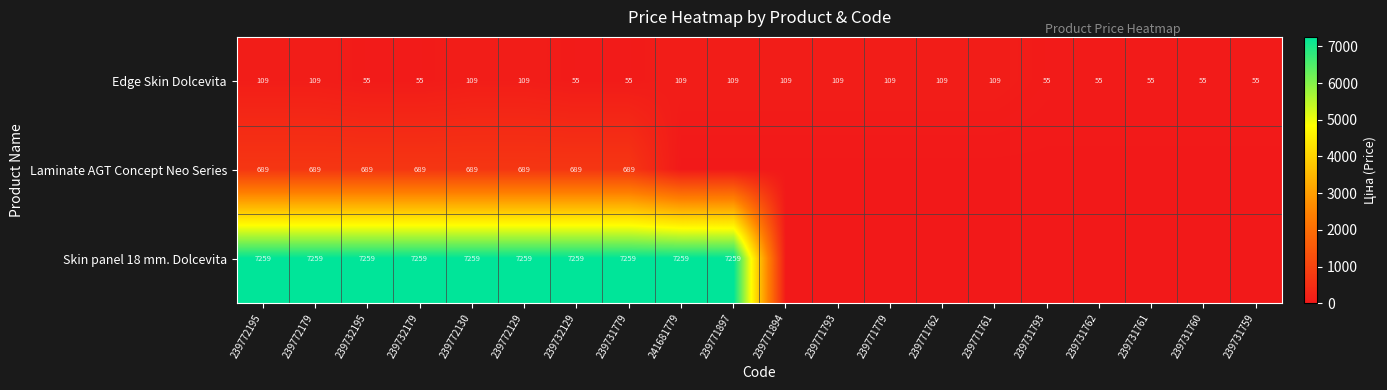

What is the difference between the maximum and second lowest values in the Edge Skin Dolcevita series?

54